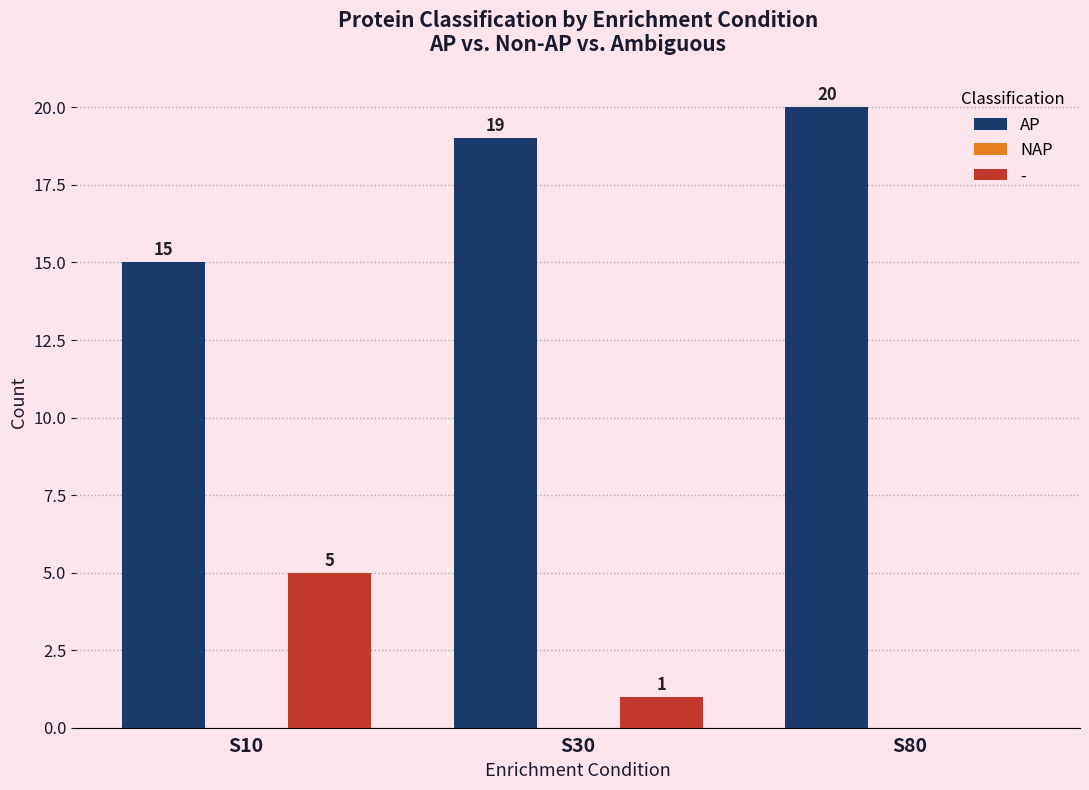

Count the AP values in the range 15 to 20.

3